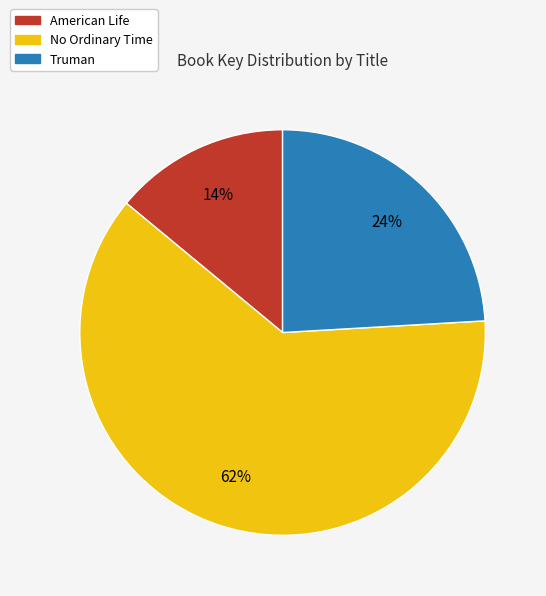

What is the majority slice?

No Ordinary Time